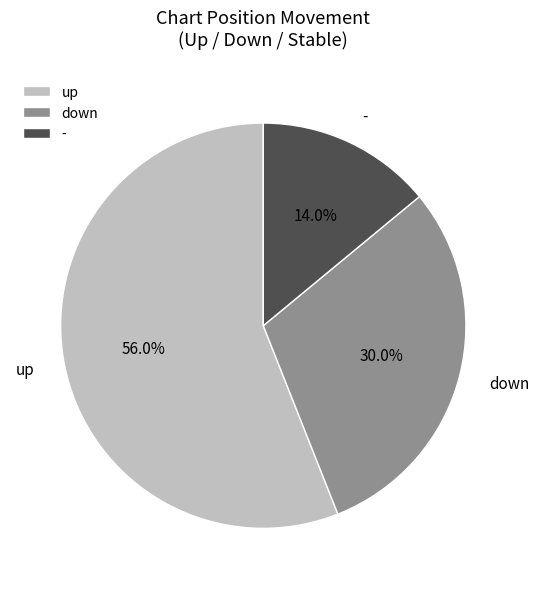

Count the number of slices in the pie.

3